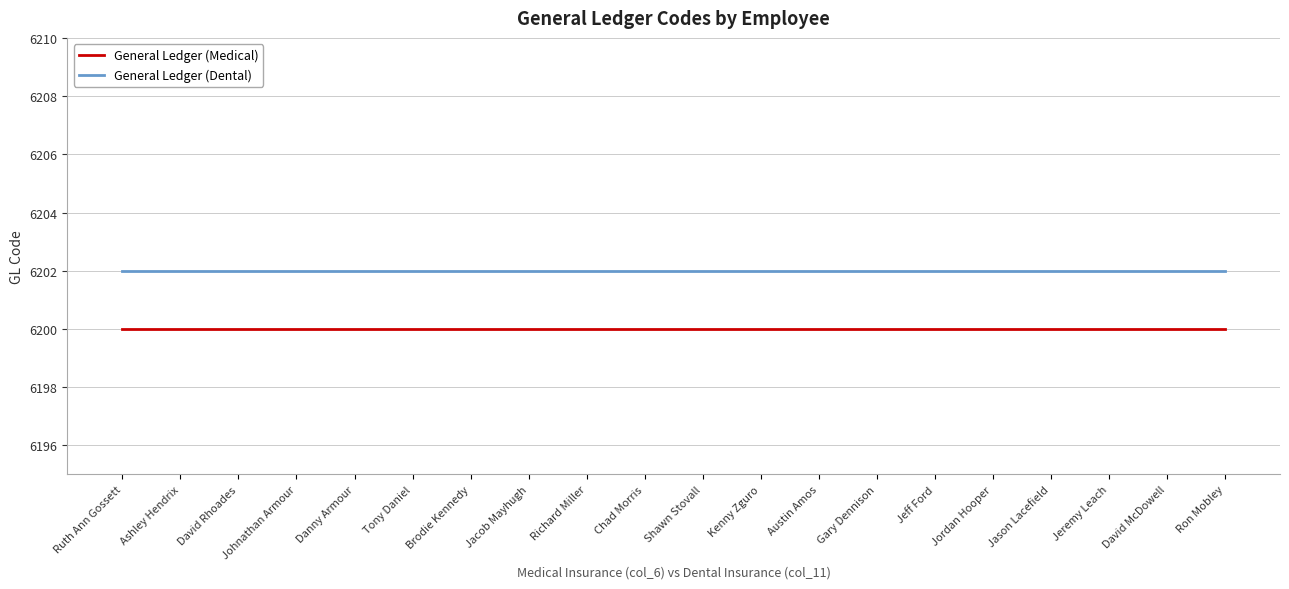

Is it true that General Ledger (Dental) equals 2854 at Ashley Hendrix?

False